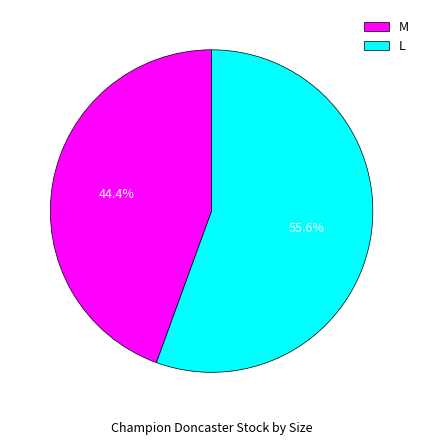

Does M represent more than half of the total?

No